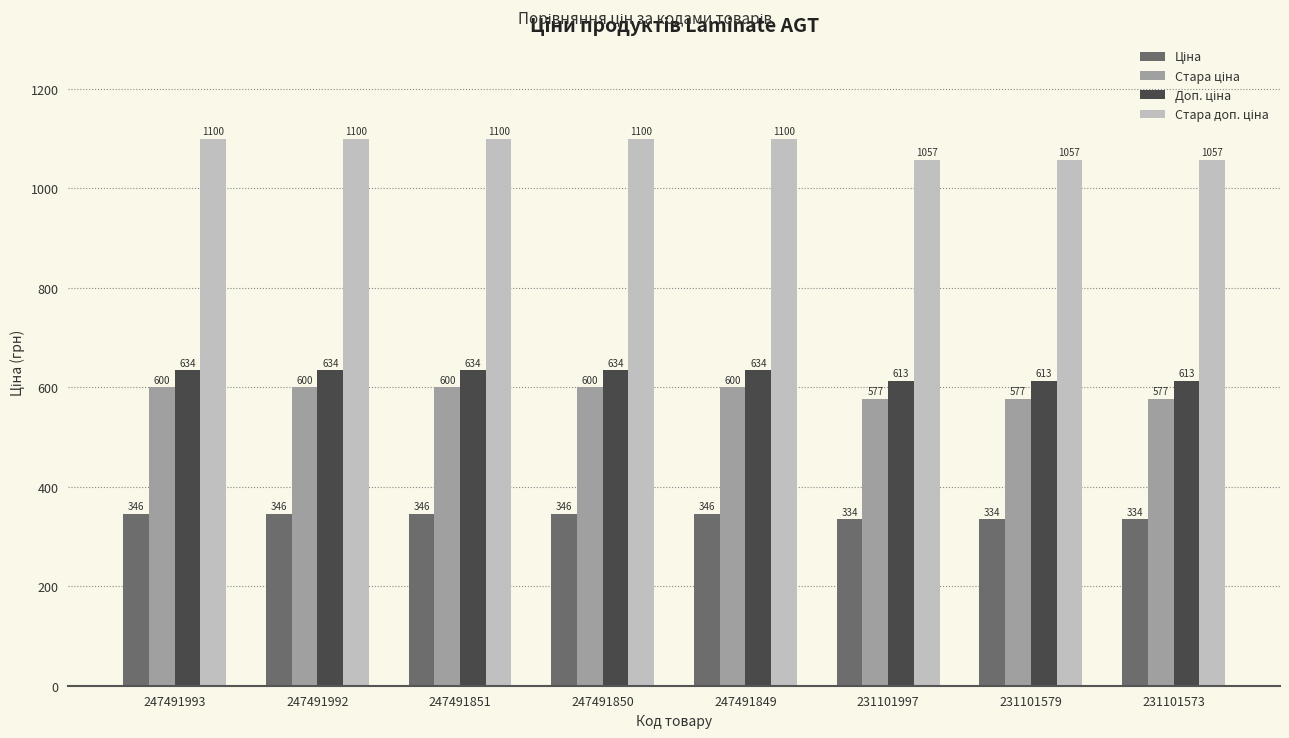

What is the greatest value displayed?

1100.0